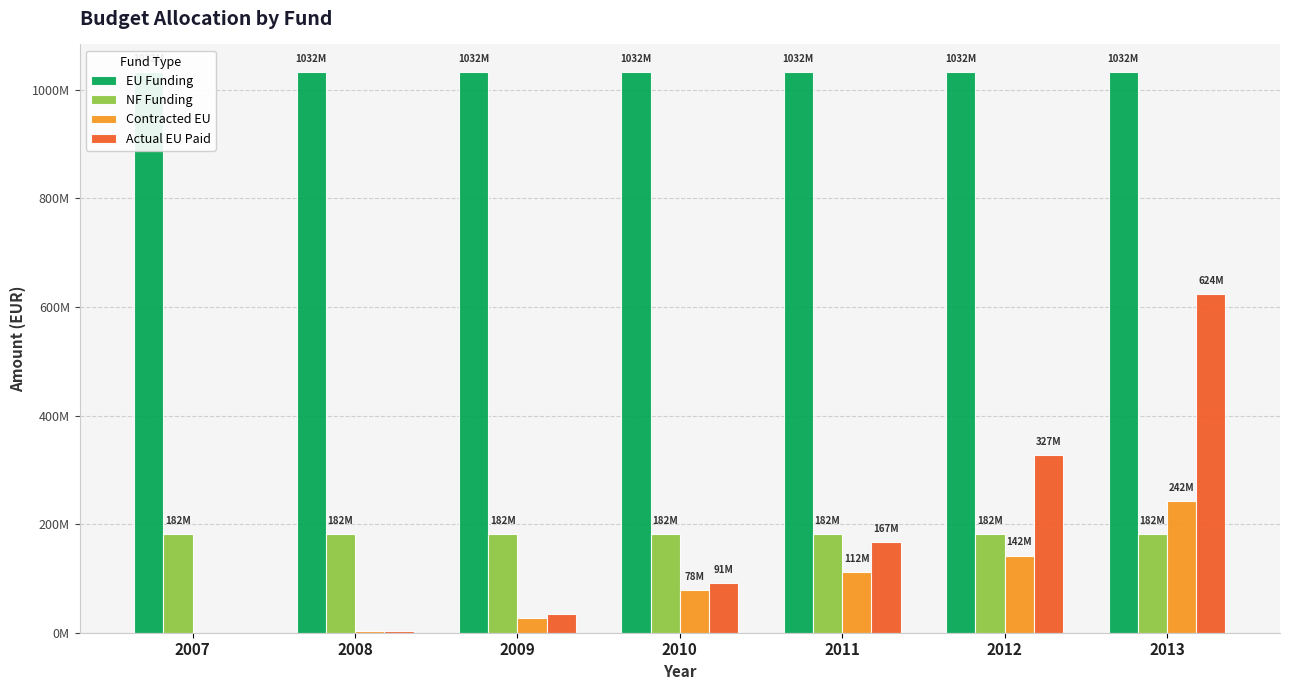

True or false: NF Funding has a value of 182080436.0 at 2012.

True